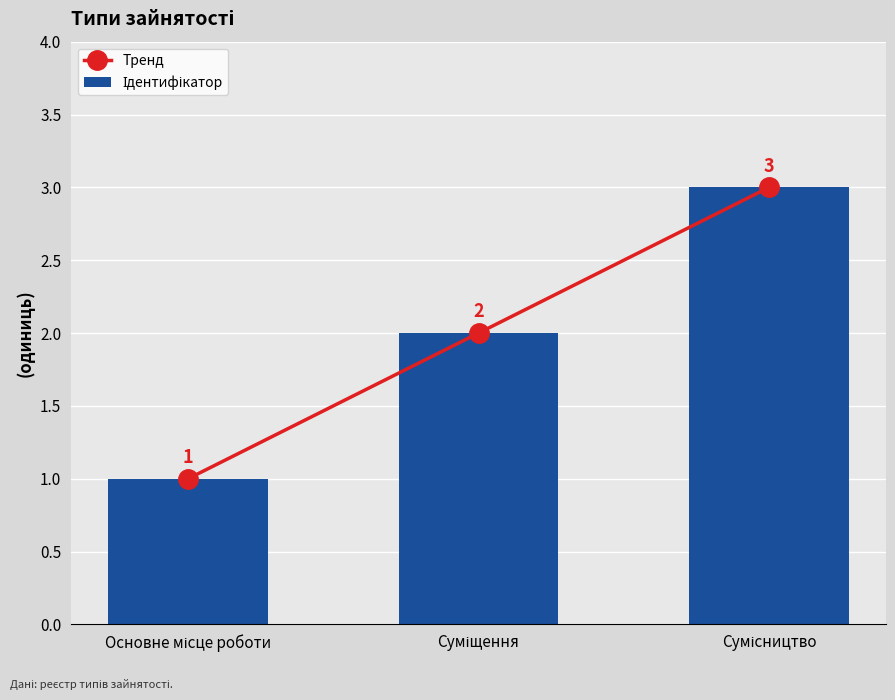

Rank the categories by Тренд value from highest to lowest.

Сумісництво, Суміщення, Основне місце роботи